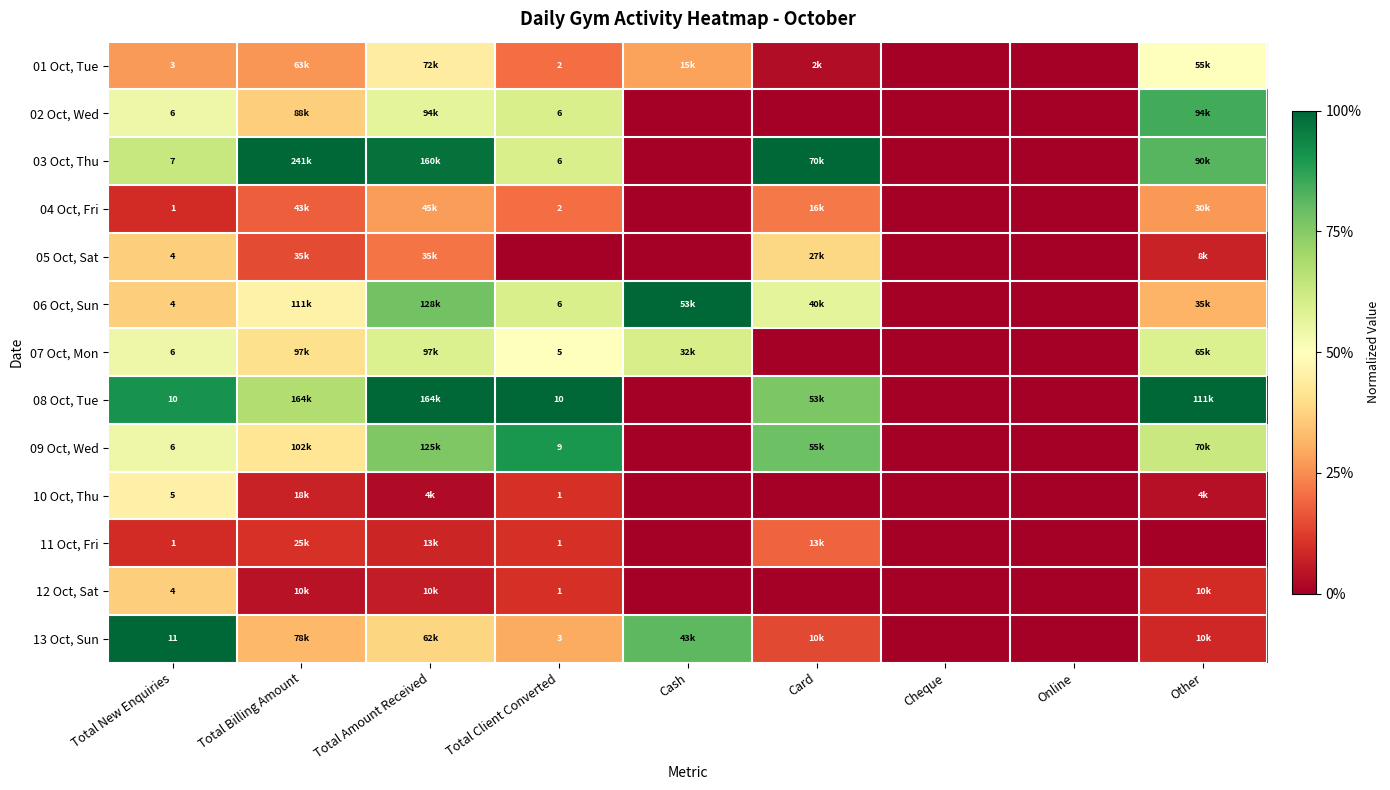

At how many categories does at least one series exceed 0?

7